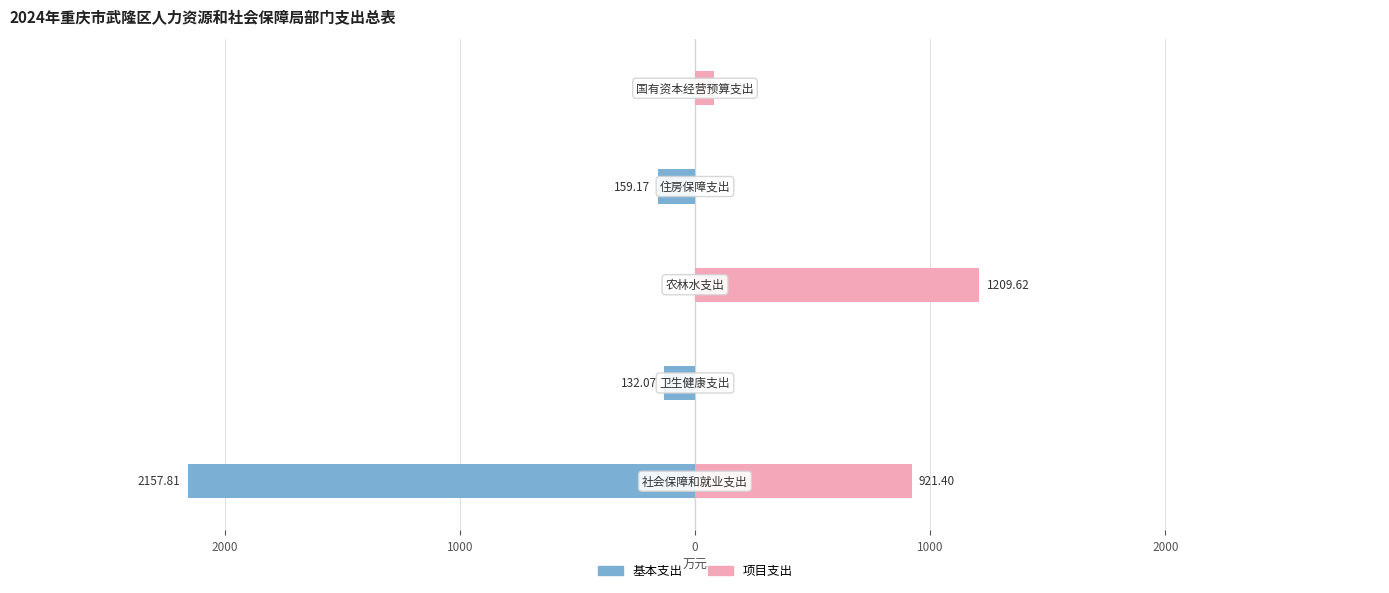

Is the value of 基本支出 at 2000 greater than the value of 项目支出 at 2000?

No